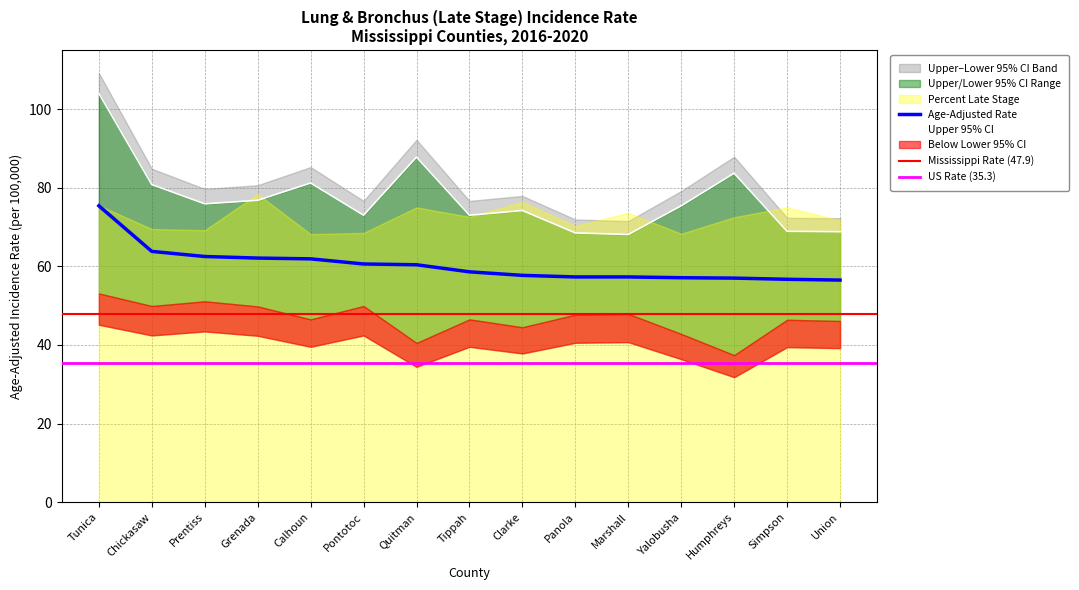

What is the value of the Age-Adjusted Rate point at the 4th from the left?

62.1